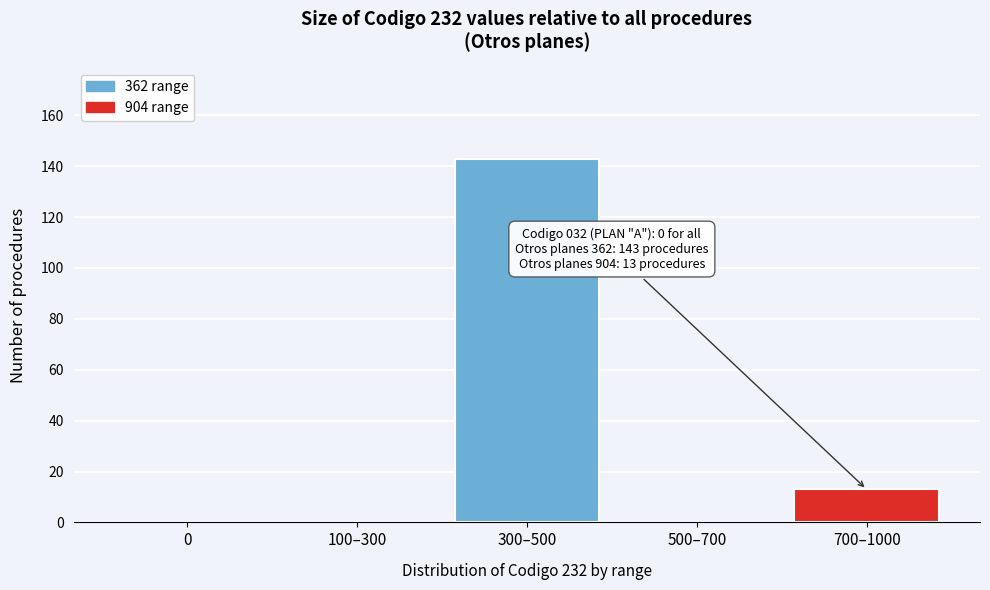

Reading right to left, what are all the values shown in this chart?

700–1000=13	500–700=0	300–500=143	100–300=0	0=0